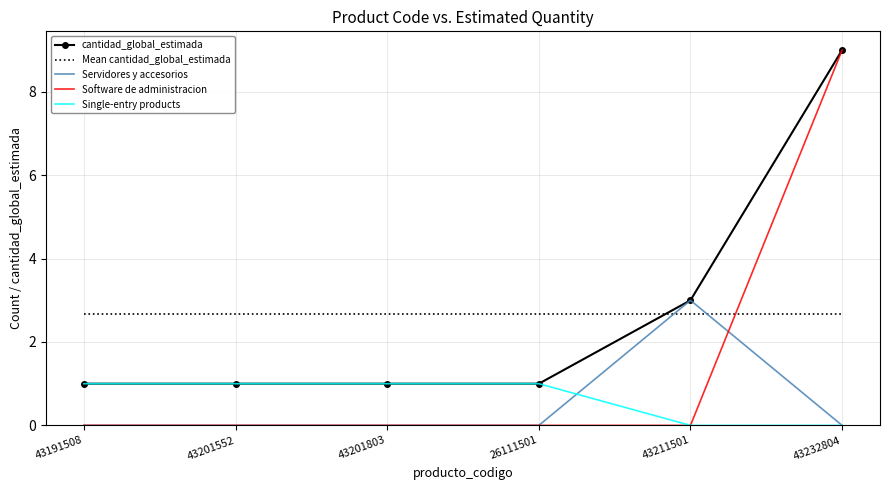

How many times do Mean cantidad_global_estimada and cantidad_global_estimada cross each other?

1